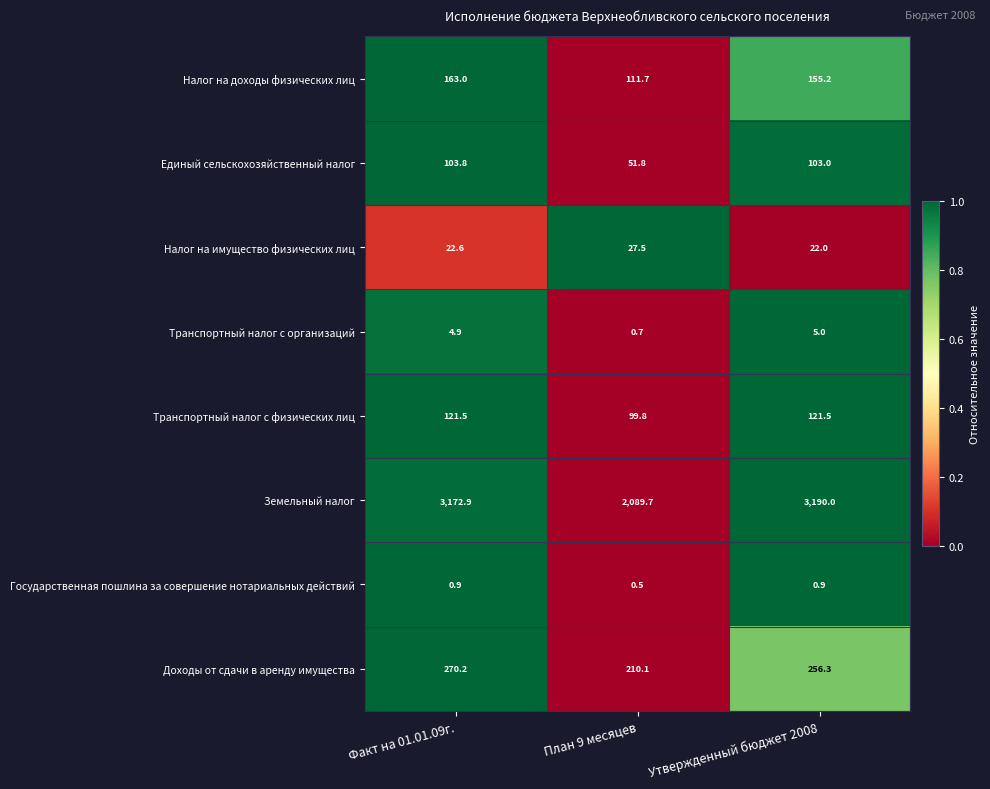

What is the difference between the highest and lowest values at Утвержденный бюджет 2008?

3189.1